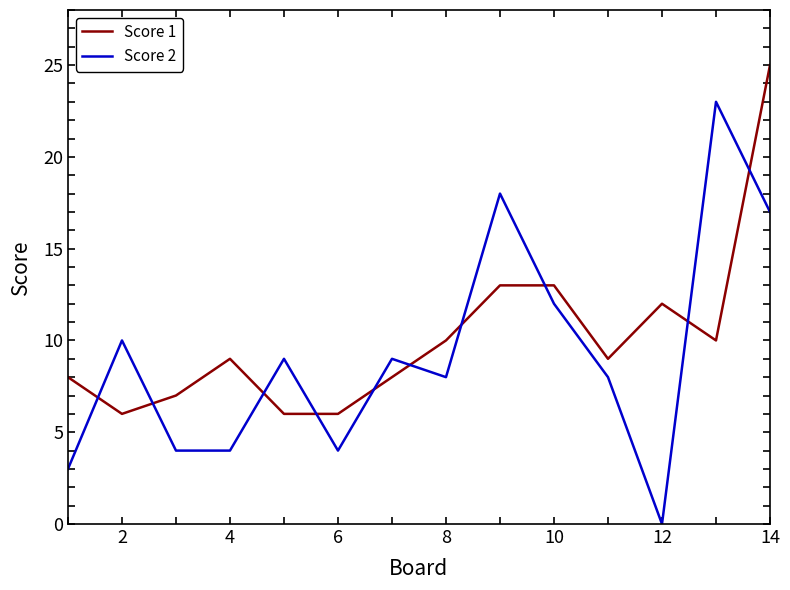

How many times do Score 1 and Score 2 cross each other?

10